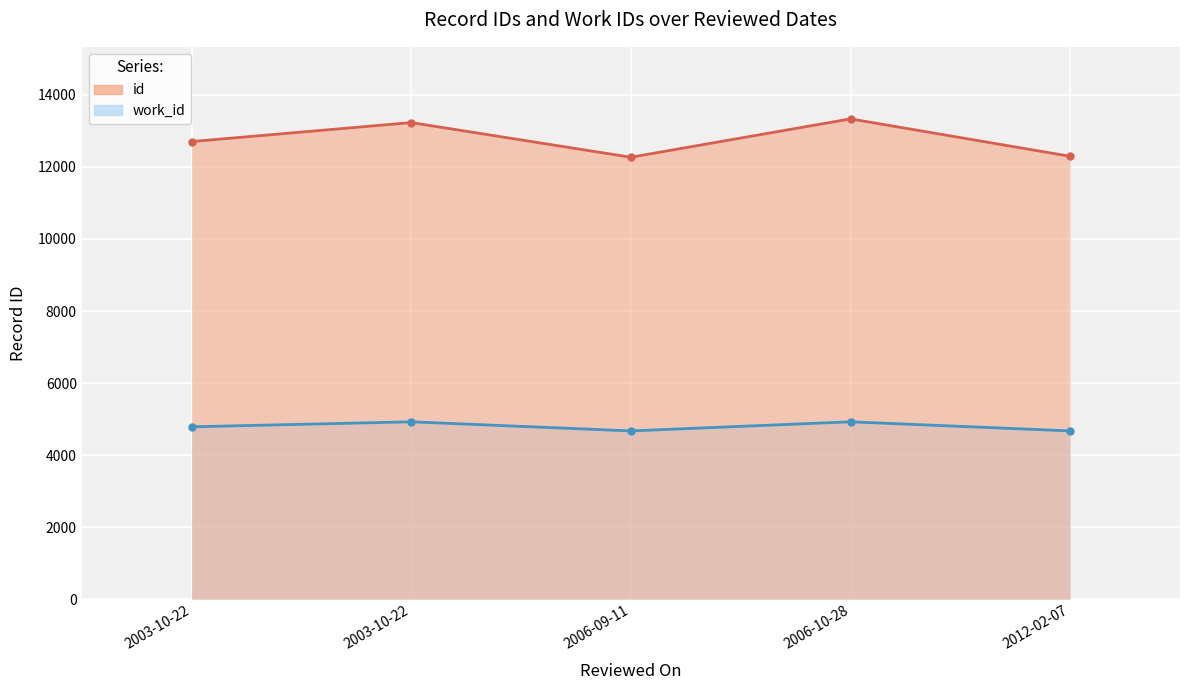

True or false: id and work_id intersect in this chart.

False